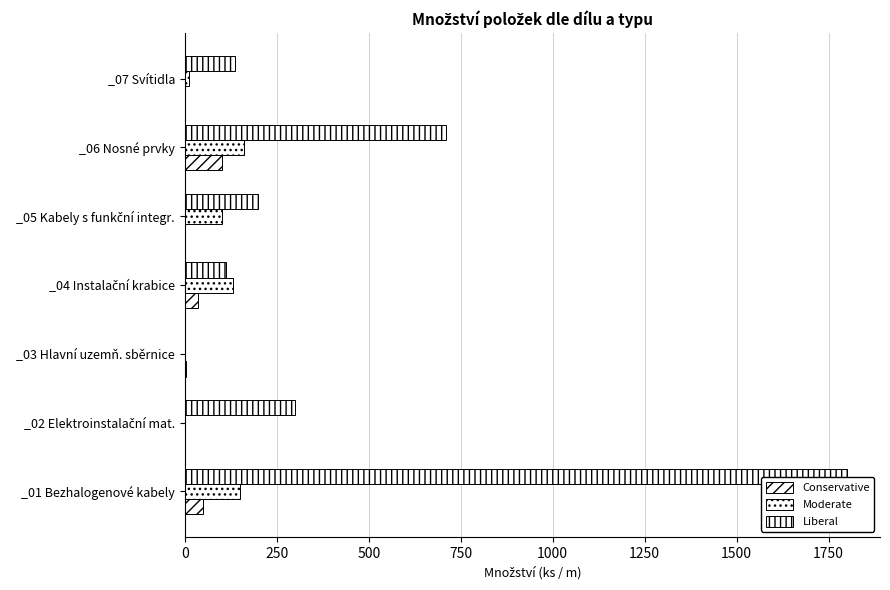

How many data points does each series have?

7